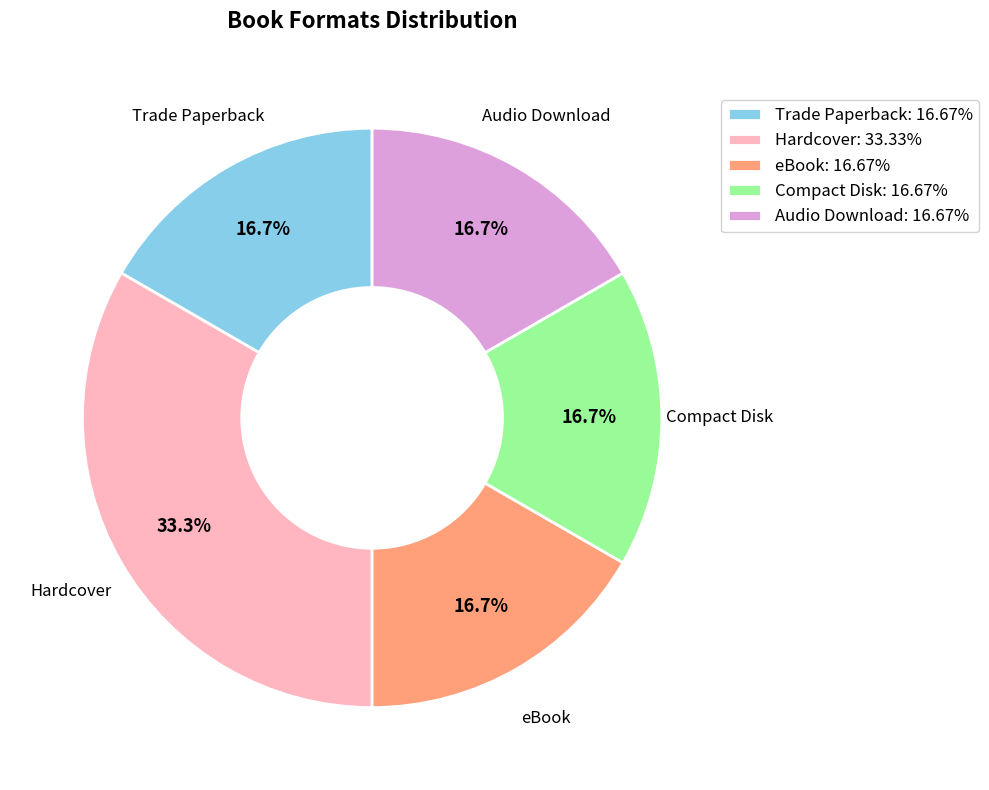

Which category has the biggest portion of the pie?

Hardcover